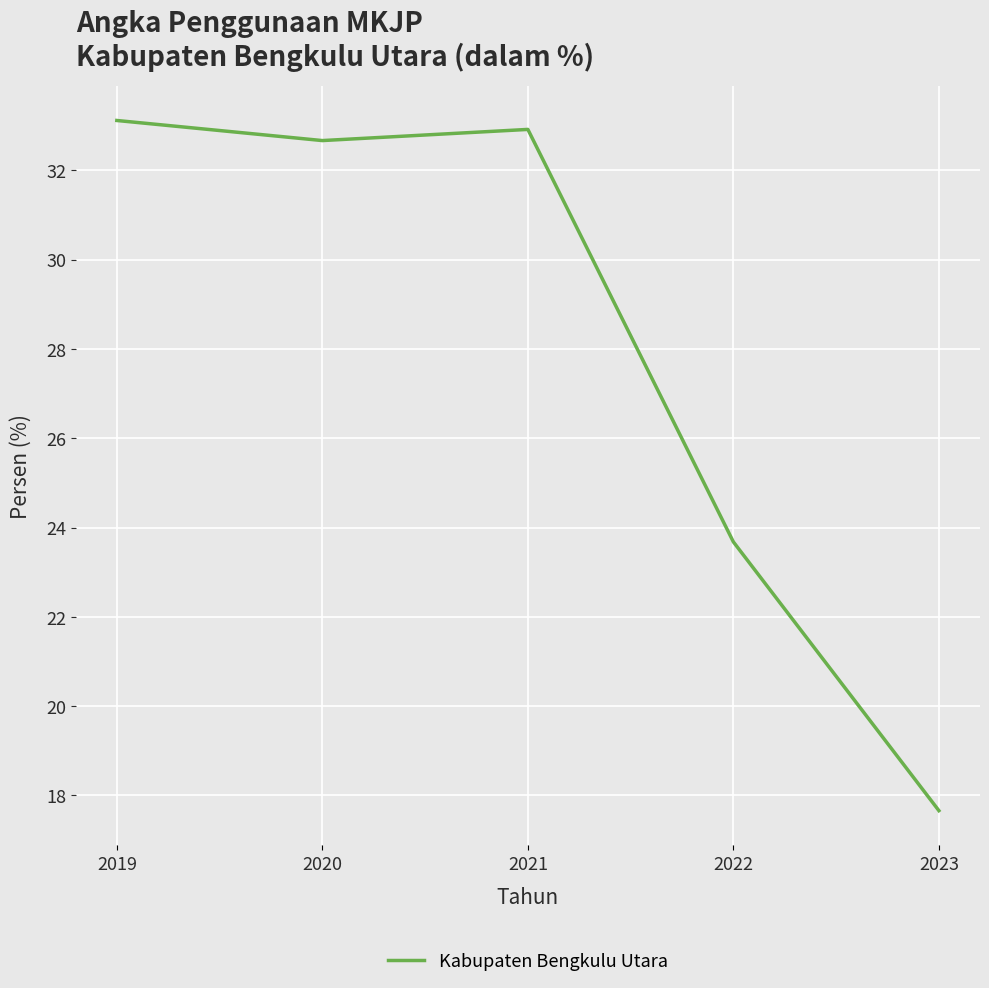

At which label is the value closest to 25?

2022